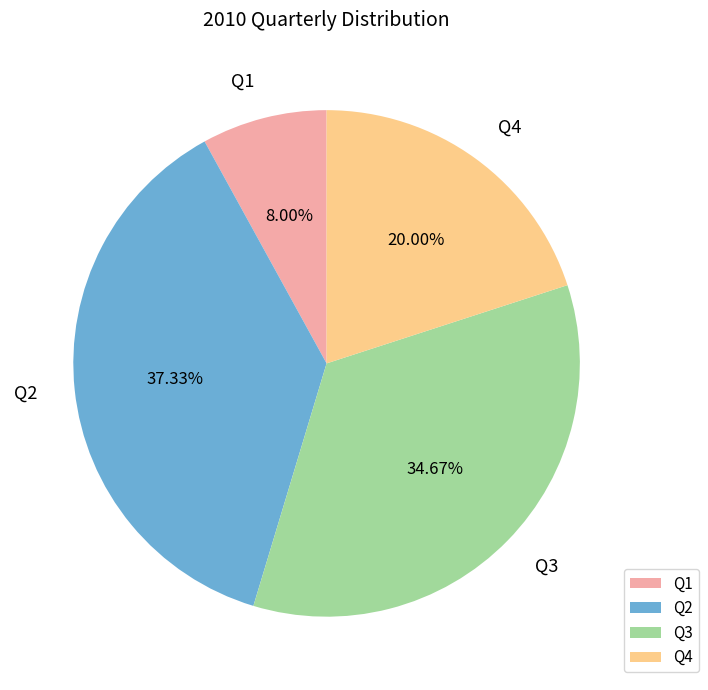

What percentage is the Q4 slice, to the nearest percent?

20%